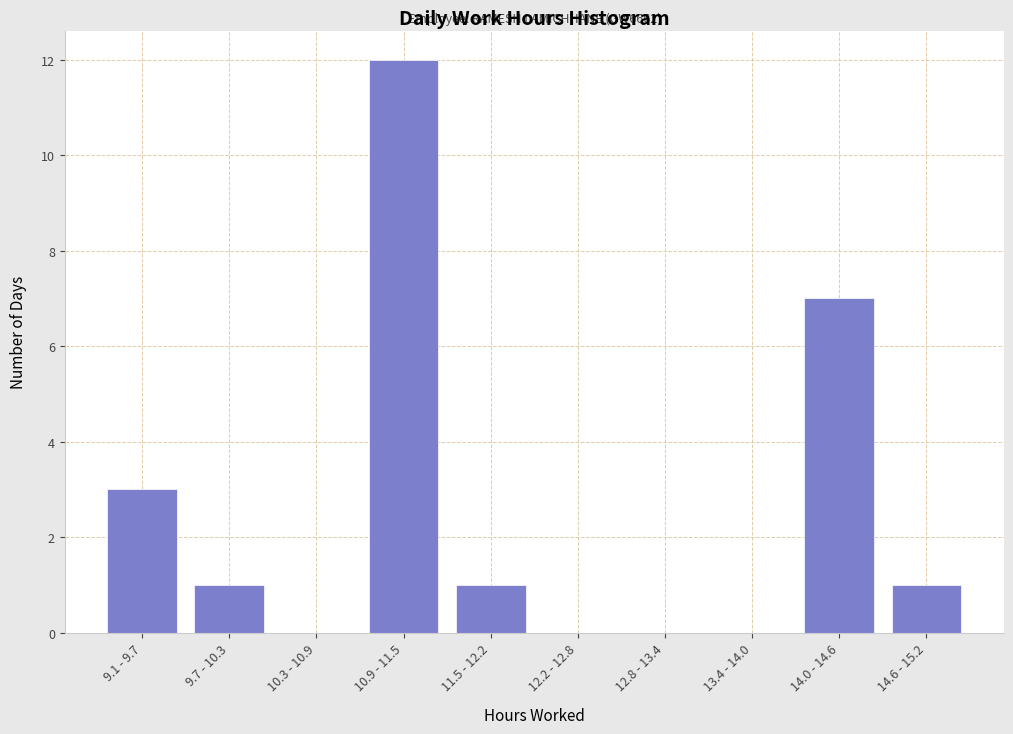

Reading left to right, list all the values displayed in this chart.

9.1 - 9.7=3	9.7 - 10.3=1	10.3 - 10.9=0	10.9 - 11.5=12	11.5 - 12.2=1	12.2 - 12.8=0	12.8 - 13.4=0	13.4 - 14.0=0	14.0 - 14.6=7	14.6 - 15.2=1